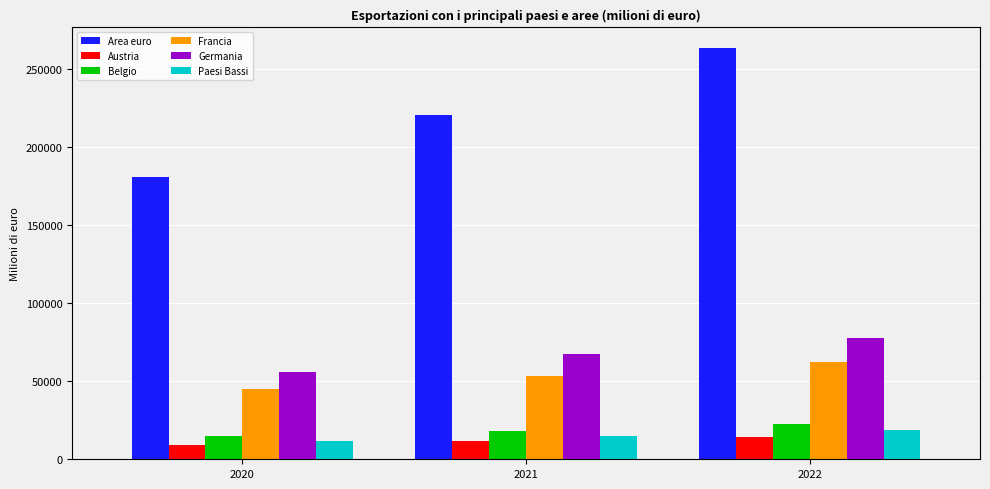

How many bars are there in total?

18